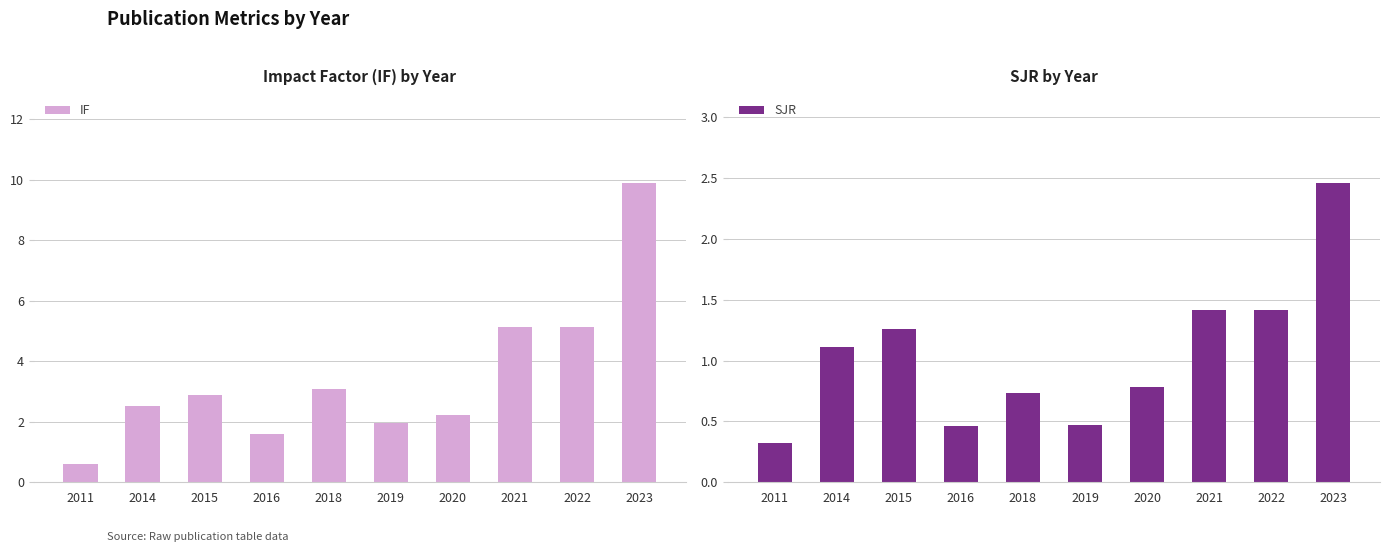

How many data points in IF are less than 2?

3